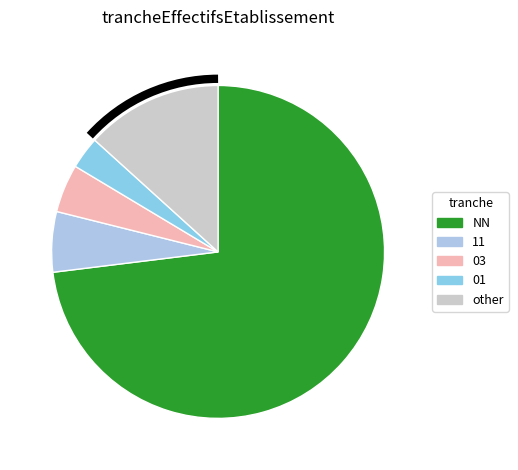

To the nearest percent, what portion does NN represent?

73%